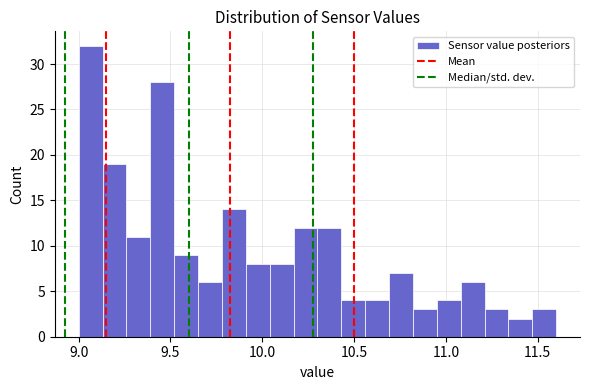

Around what value on the x-axis is the tallest bar? Give the approximate position of its centre, as read against the axis.

9.05